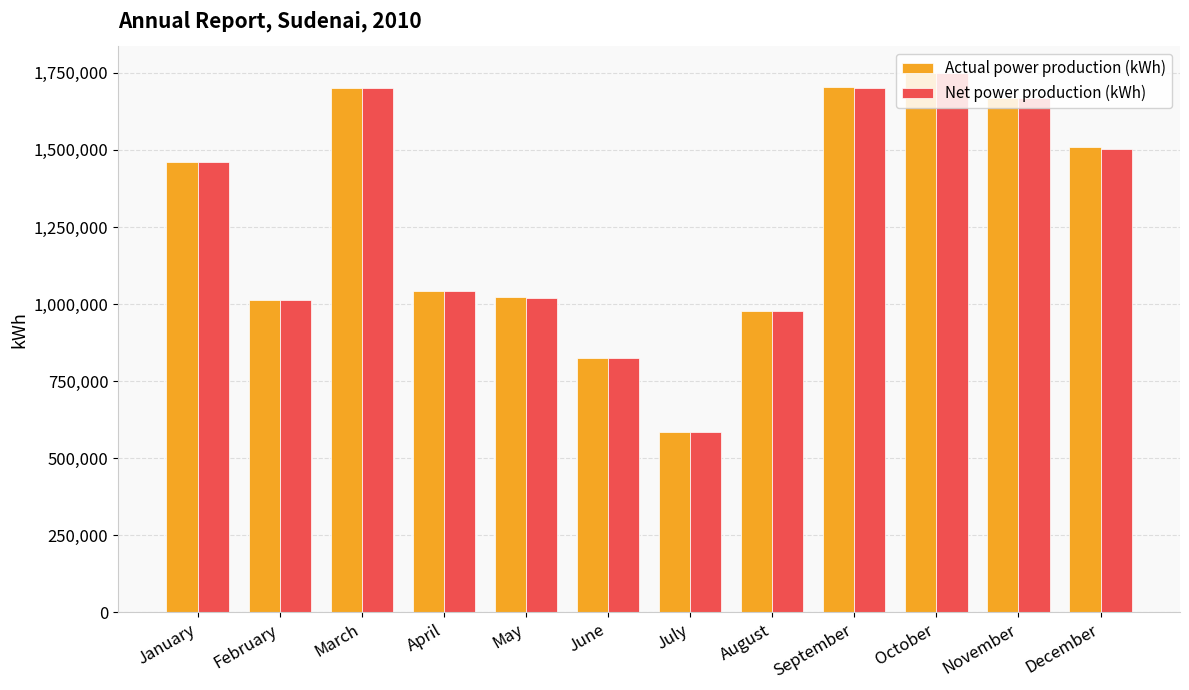

What is the difference between the Actual power production (kWh) values at May and April?

20025